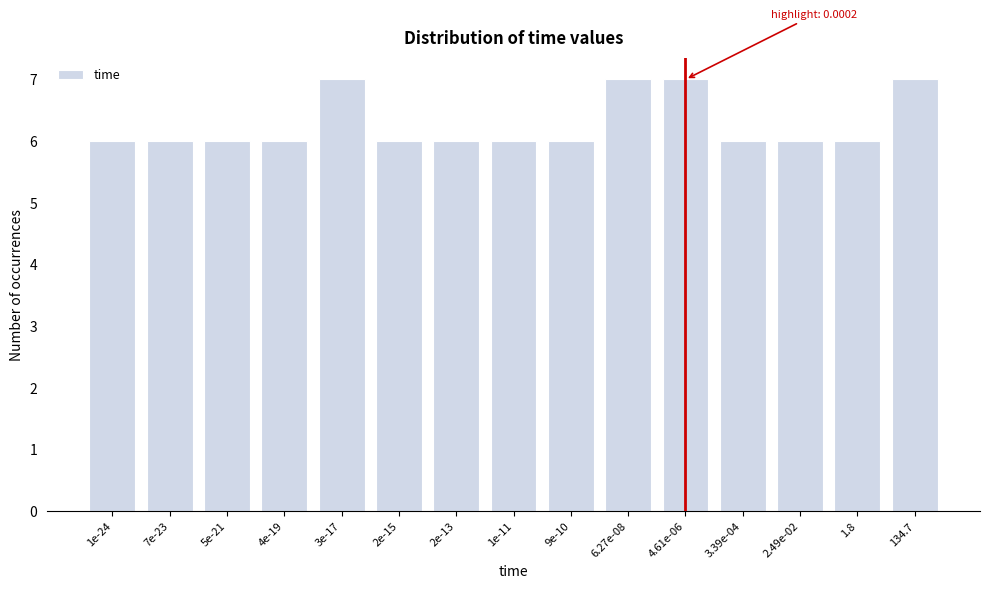

Reading right to left, what are all the values shown in this chart?

134.7=7	1.8=6	2.49e-02=6	3.39e-04=6	4.61e-06=7	6.27e-08=7	9e-10=6	1e-11=6	2e-13=6	2e-15=6	3e-17=7	4e-19=6	5e-21=6	7e-23=6	1e-24=6